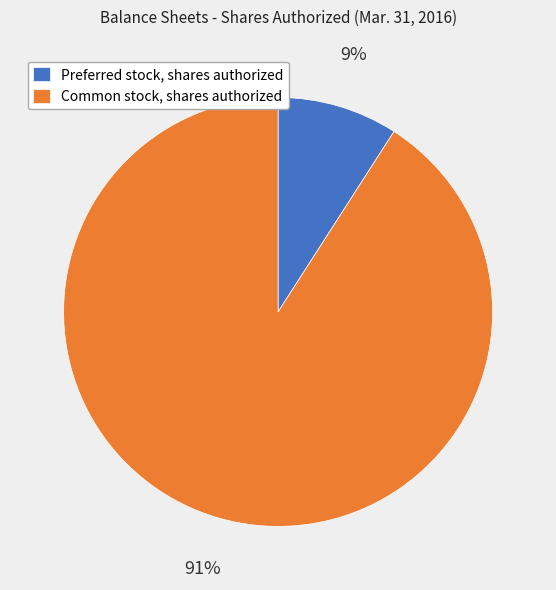

Do Preferred stock, shares authorized and Common stock, shares authorized together represent more than half of the pie?

Yes